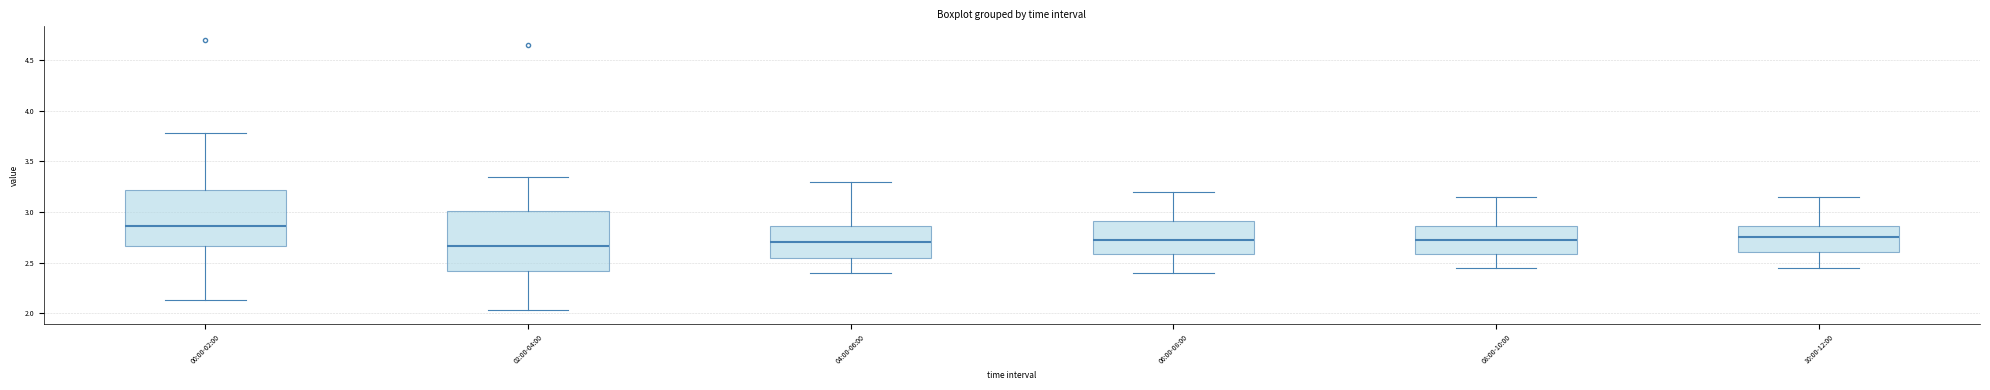

Where is the lower edge of the box for 08:00-10:00 on the y-axis? The values are not printed on the chart, so give them approximately, as read against the axis.

2.60